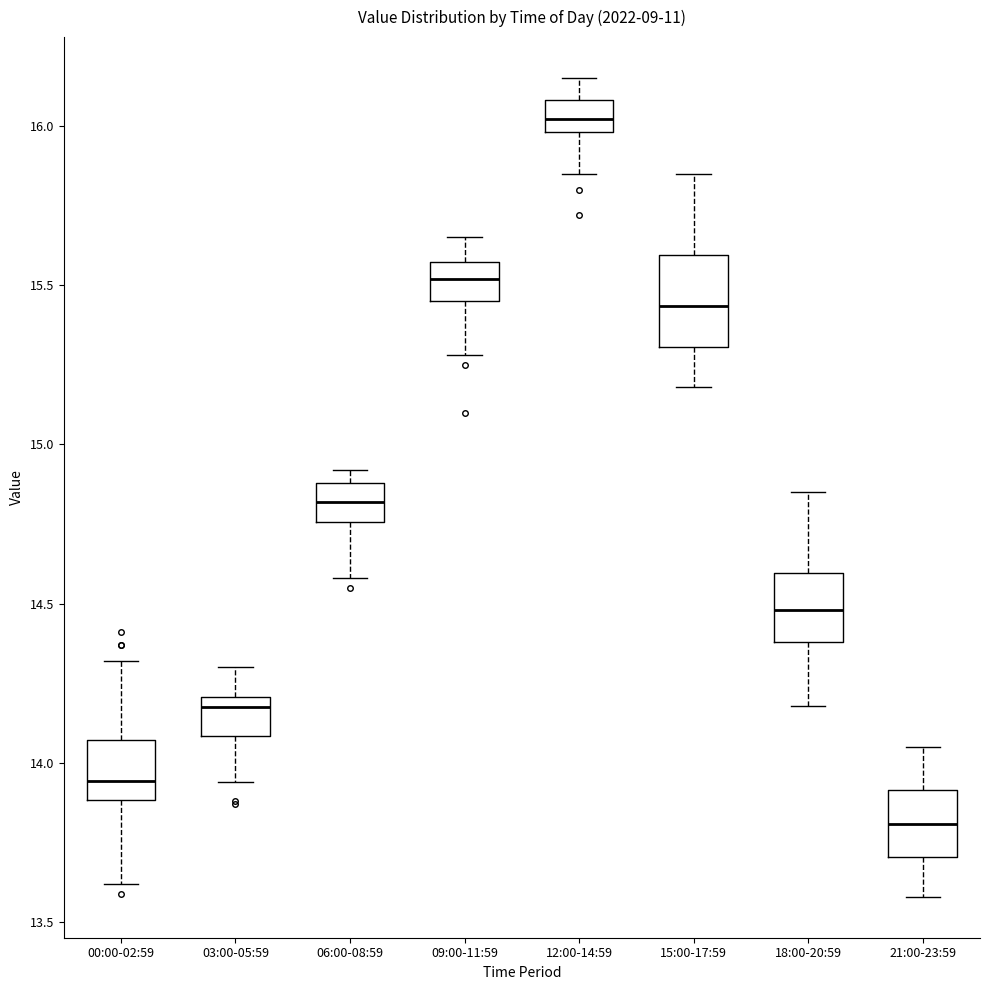

Which box is the tallest, from its lower edge to its upper edge?

15:00-17:59